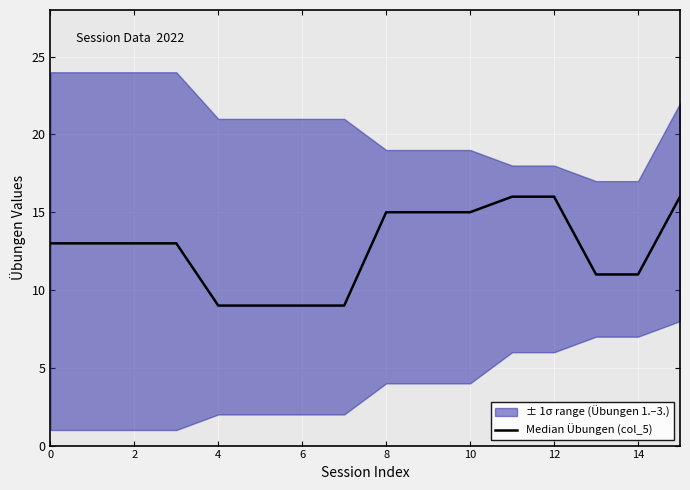

Reading left to right, what are all the values shown in this chart?

13	13	13	13	9	9	9	9	15	15	15	16	16	11	11	16